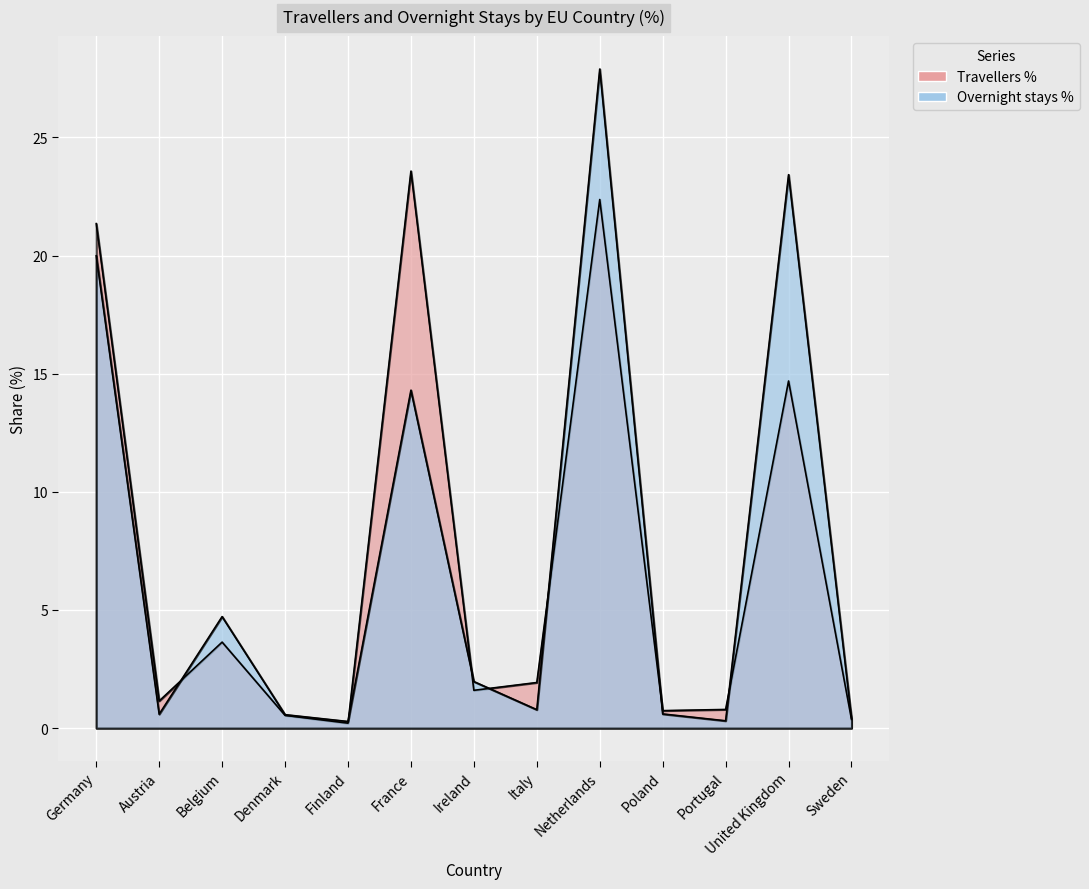

Count the number of data series in this chart.

2